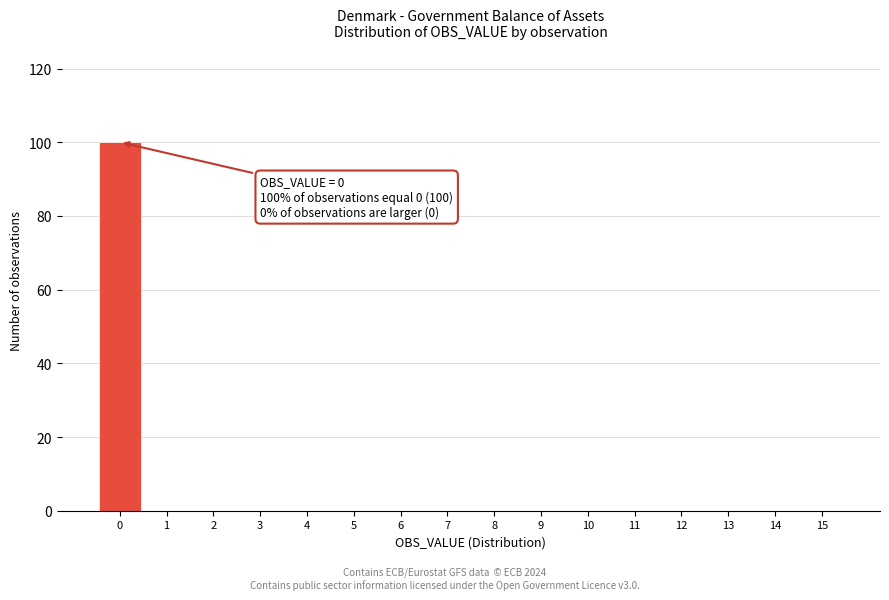

Over which range of the x-axis is the bar tallest?

-0.5 to 0.5